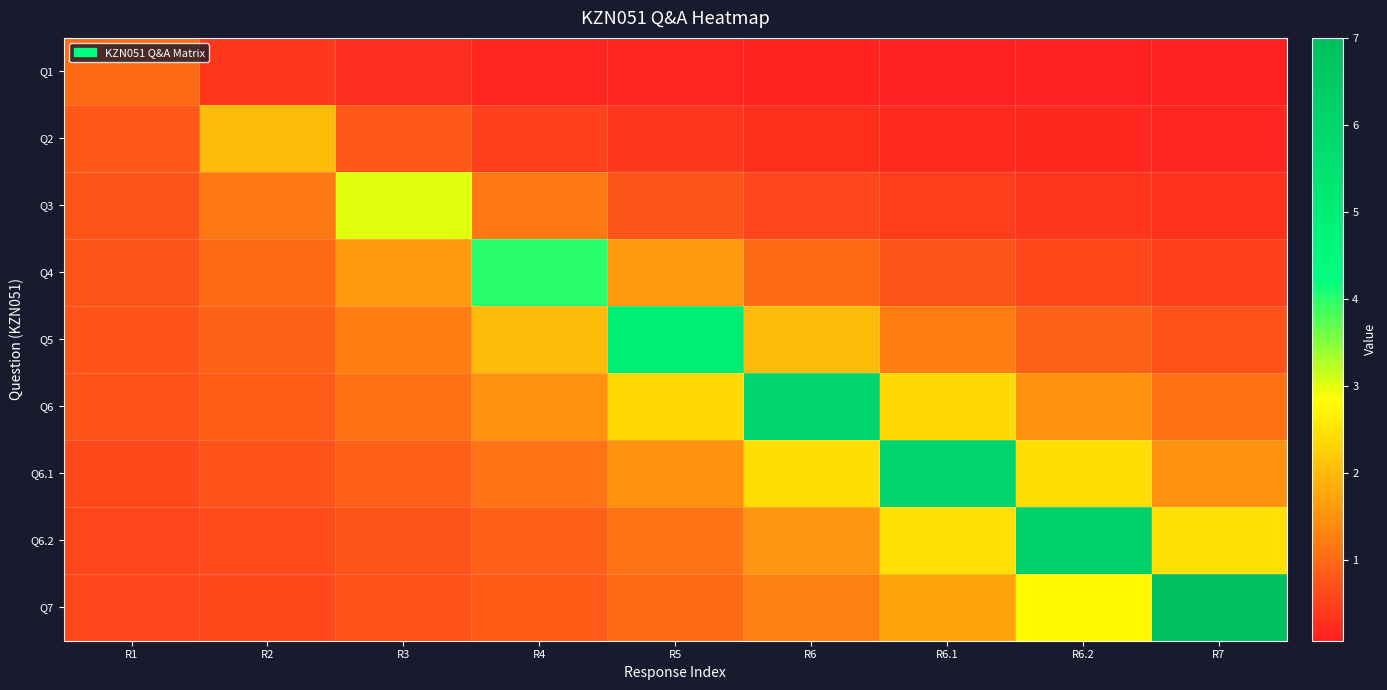

List the series in order of their peak value, lowest first.

Q1, Q2, Q3, Q4, Q5, Q6, Q6.1, Q6.2, Q7